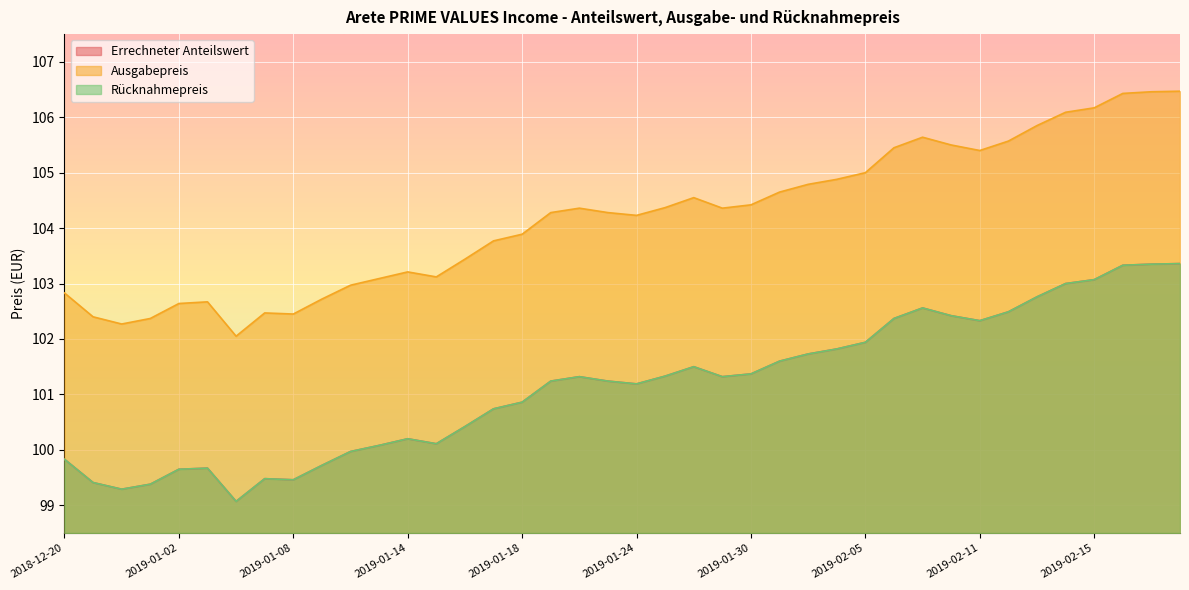

True or false: Errechneter Anteilswert and Rücknahmepreis intersect in this chart.

False